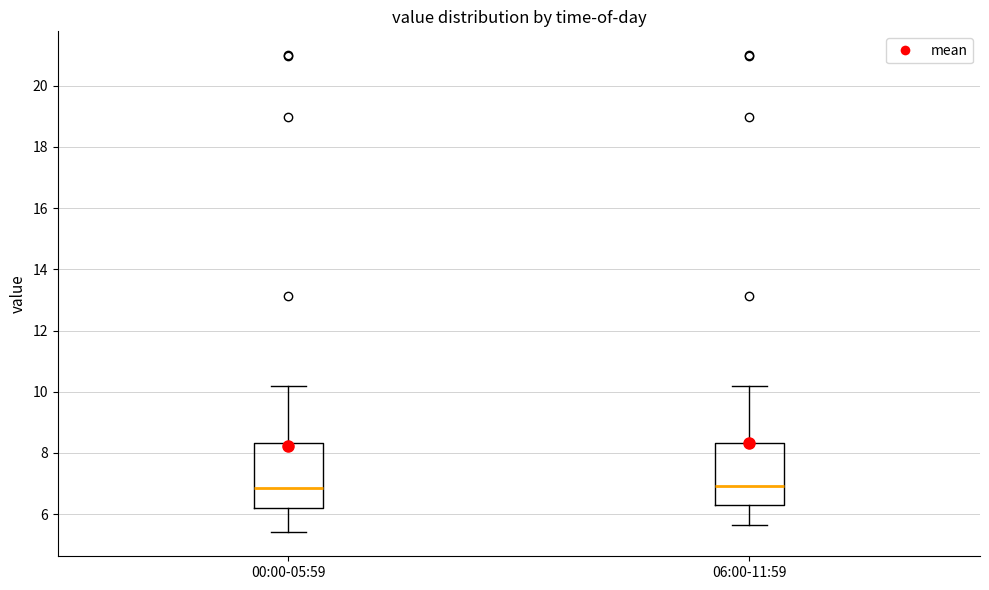

Where does the lower whisker of the box for 00:00-05:59 end on the y-axis? The values are not printed on the chart, so give them approximately, as read against the axis.

5.4